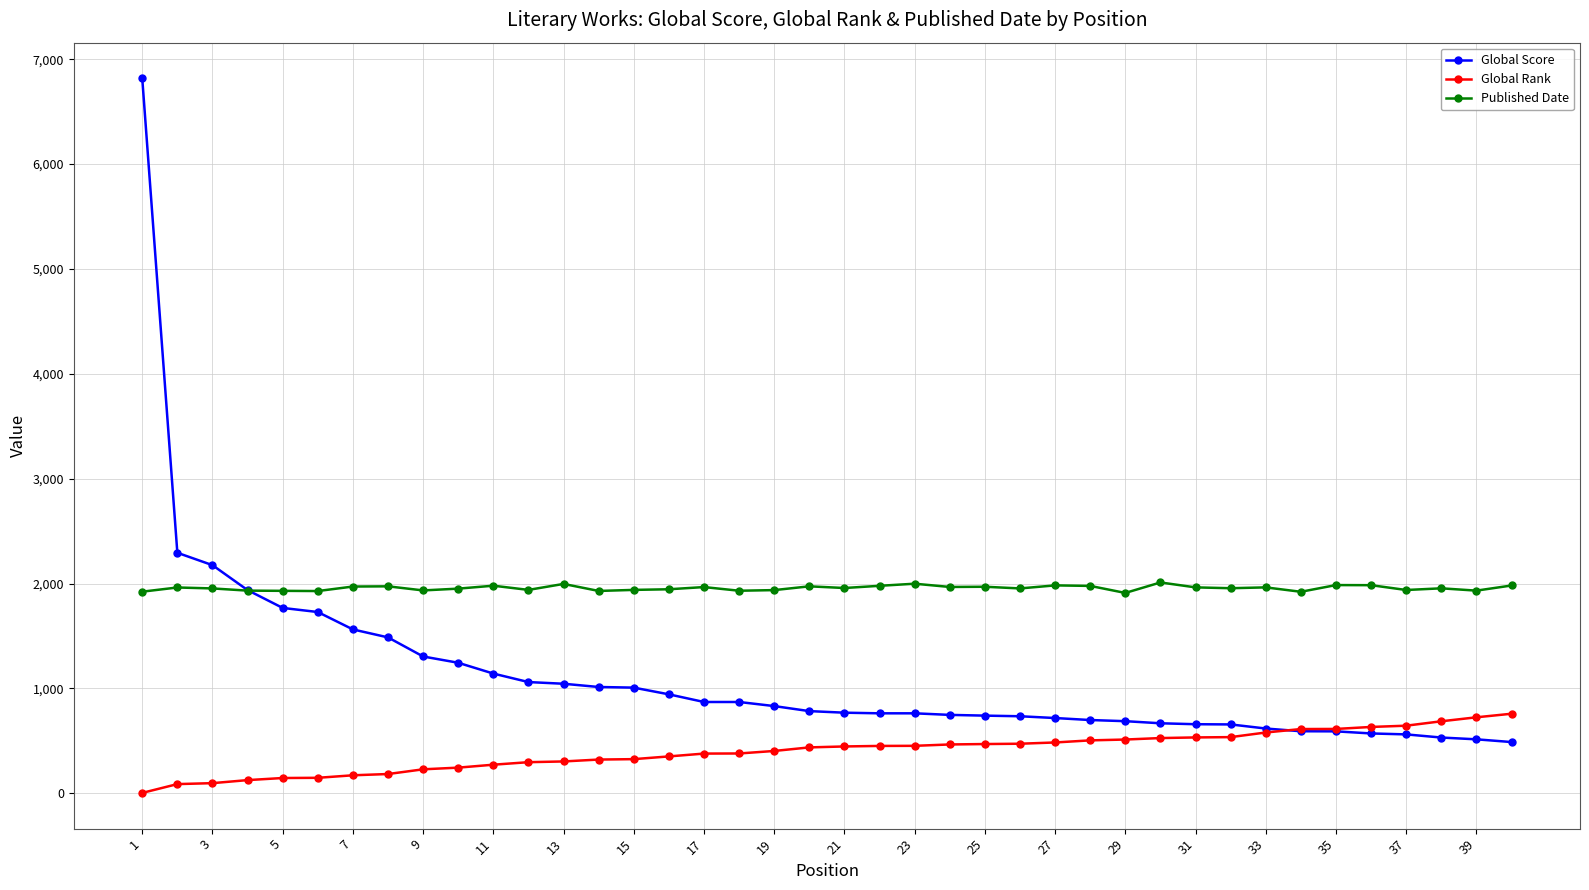

What is the difference between the second highest and minimum values in the Global Score series?

1805